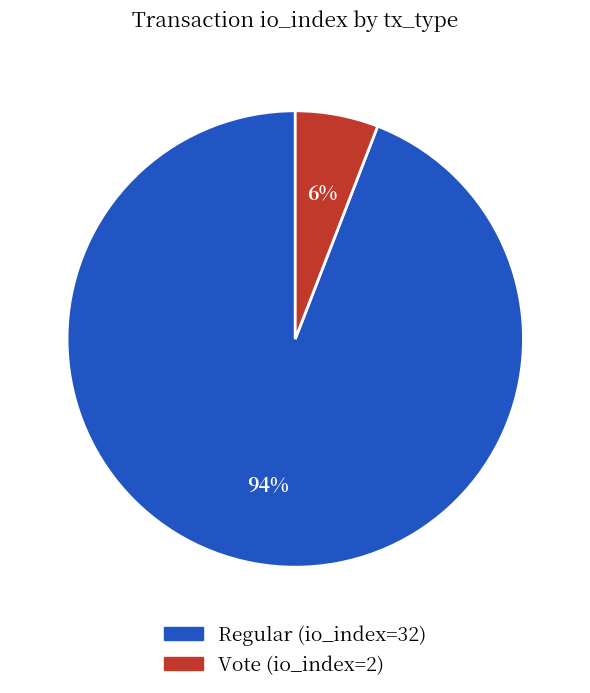

How many segments does this pie chart have?

2